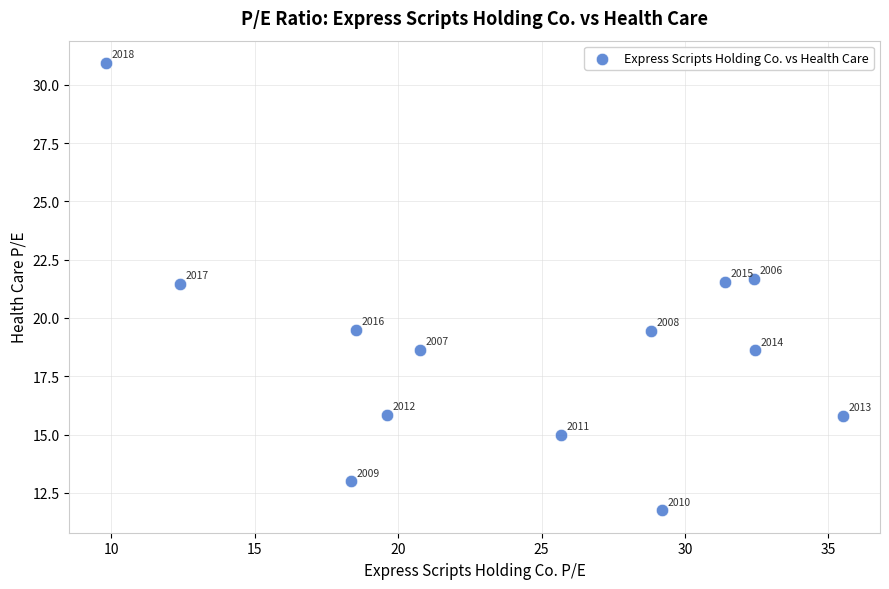

What is the range of X values (max minus min)?

25.7